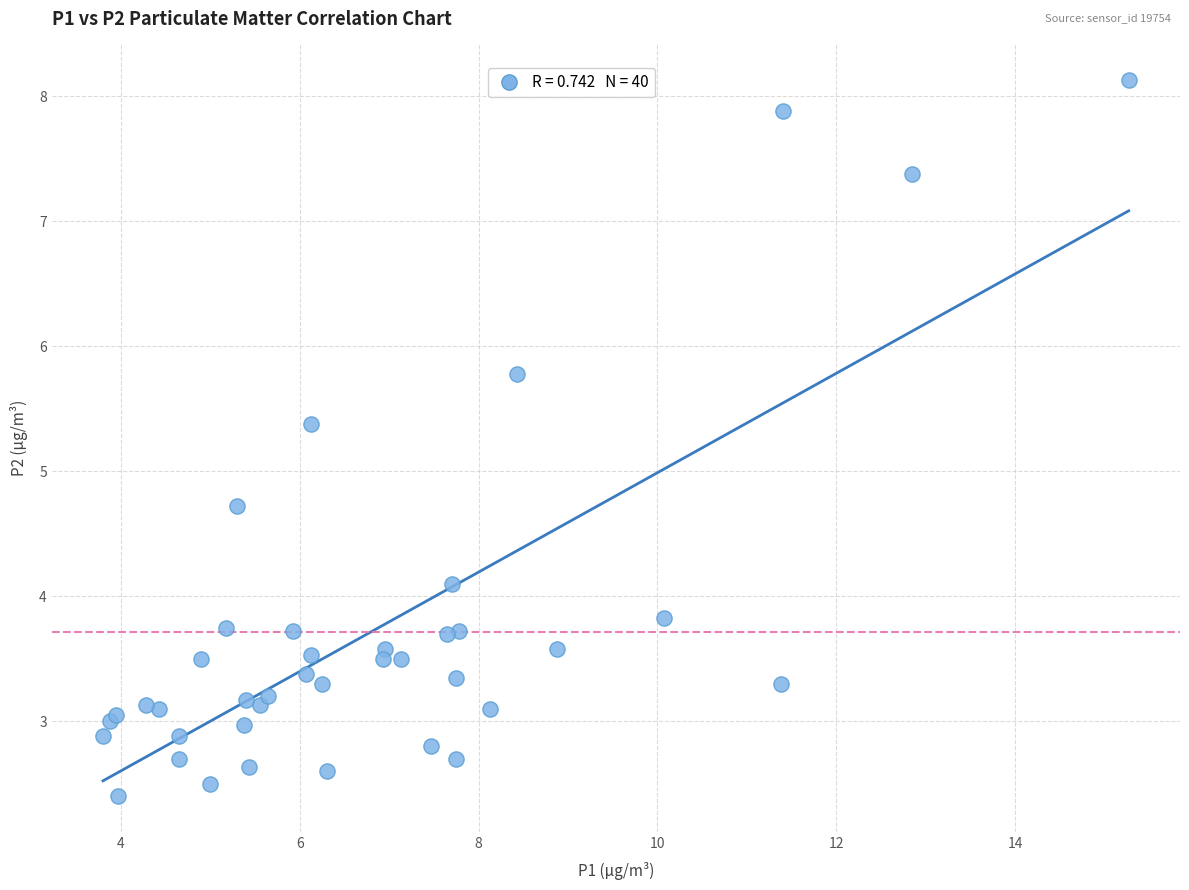

What Y value in the scatter plot is closest to 5?

4.7